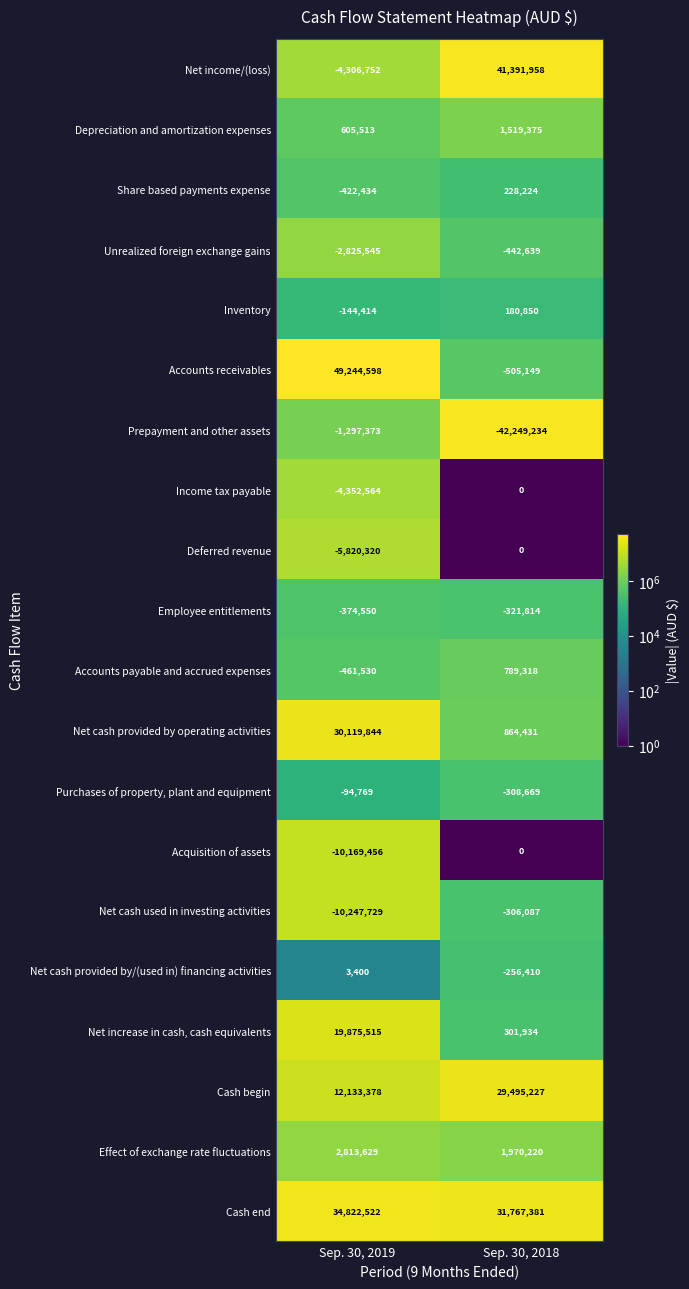

List the labels in order of Employee entitlements value, smallest first.

Sep. 30, 2019, Sep. 30, 2018